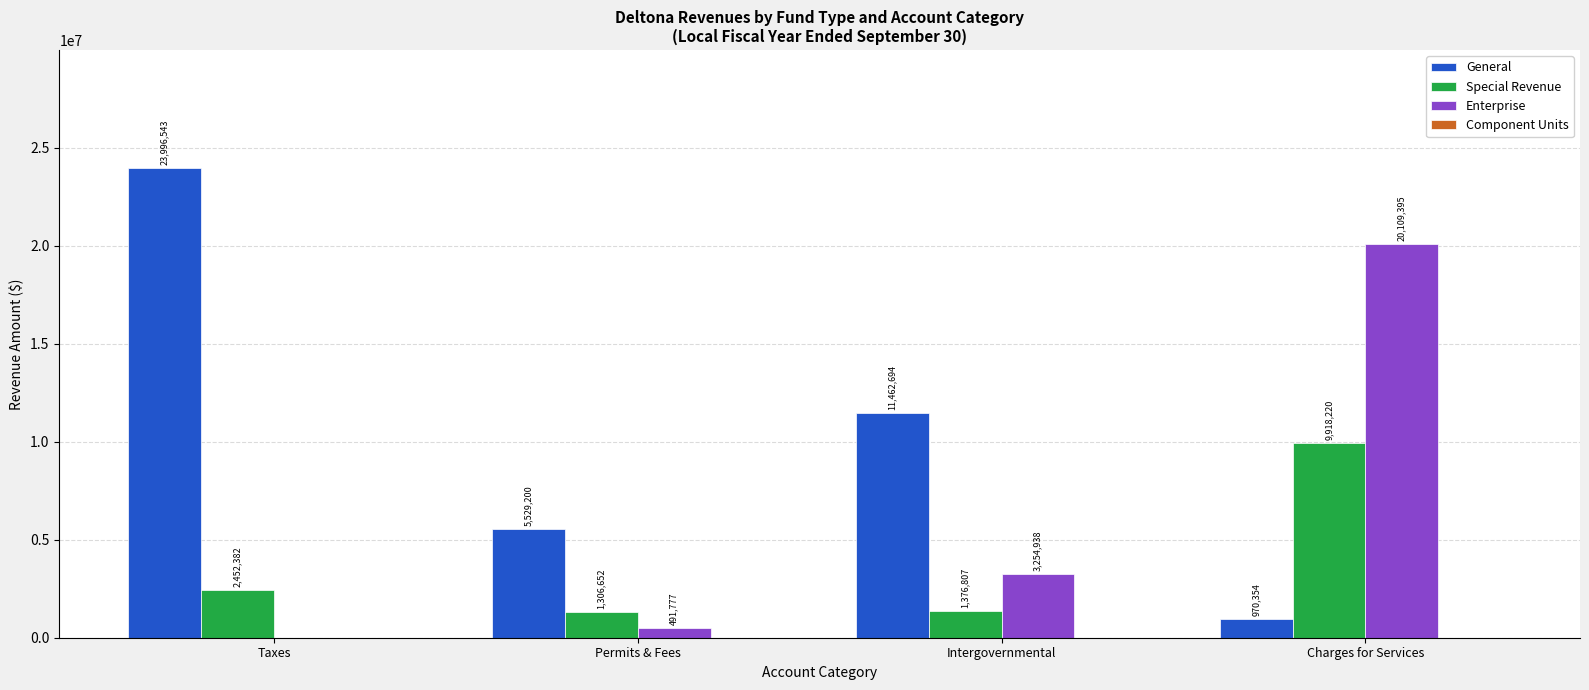

Reading left to right, transcribe all the data shown in this chart.

General: Taxes=23996543	Permits & Fees=5529200	Intergovernmental=11462694	Charges for Services=970354
Special Revenue: Taxes=2452382	Permits & Fees=1306652	Intergovernmental=1376807	Charges for Services=9918220
Enterprise: Taxes=0	Permits & Fees=491777	Intergovernmental=3254938	Charges for Services=20109395